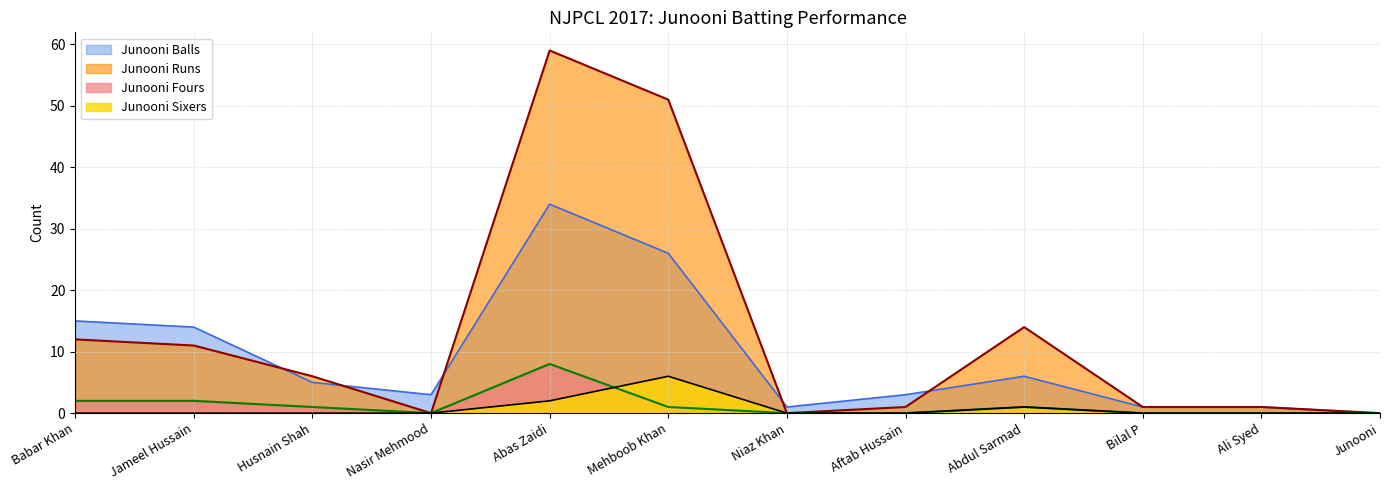

What are all the series names shown in the legend?

Junooni Balls, Junooni Runs, Junooni Fours, Junooni Sixers